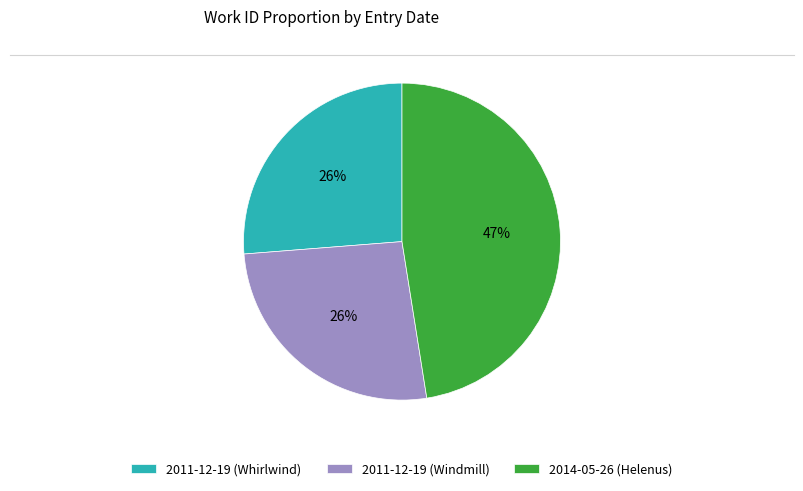

Approximately how many times larger is the value at 2011-12-19 (Windmill) compared to 2014-05-26 (Helenus)?

0.6